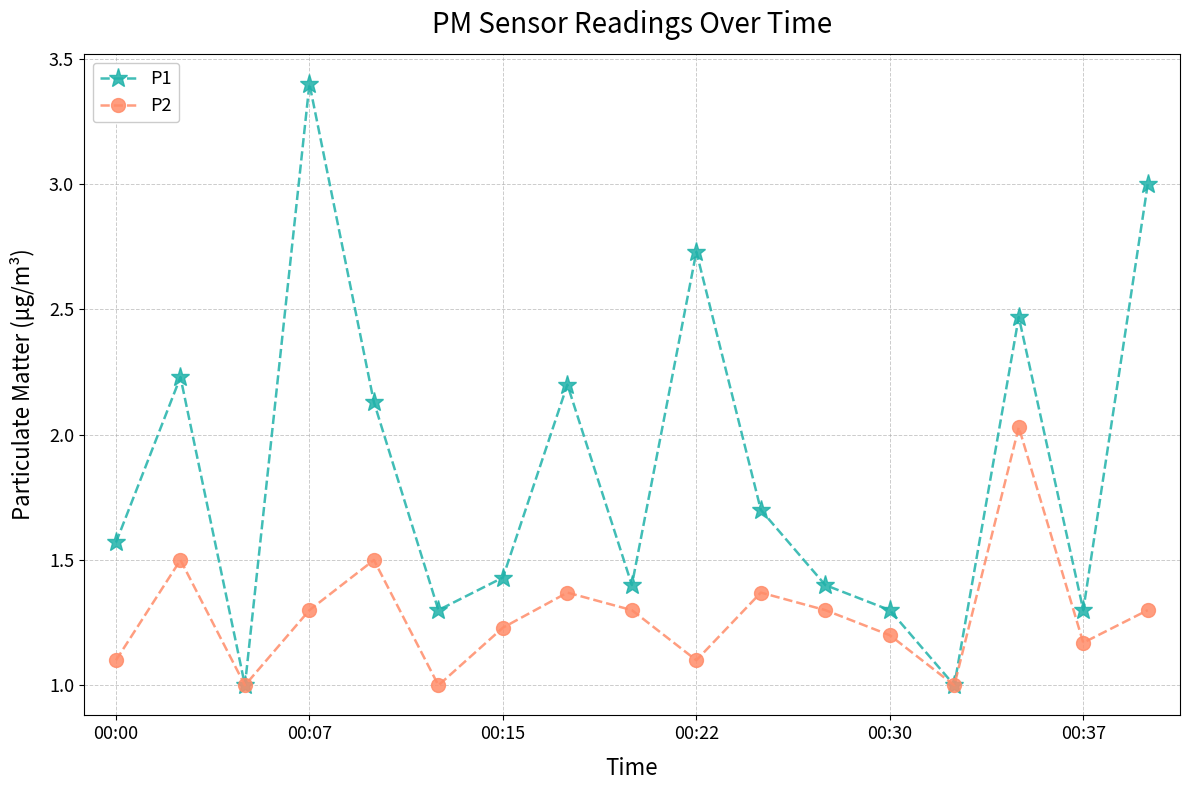

How many interior local peaks does the P2 series have?

5